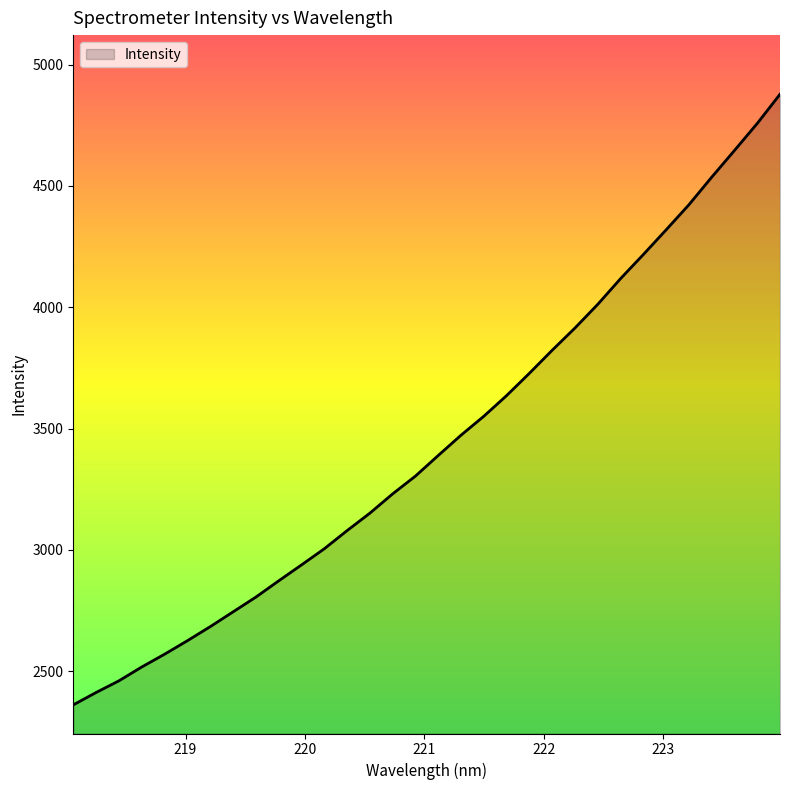

What is the greatest value displayed?

4878.2